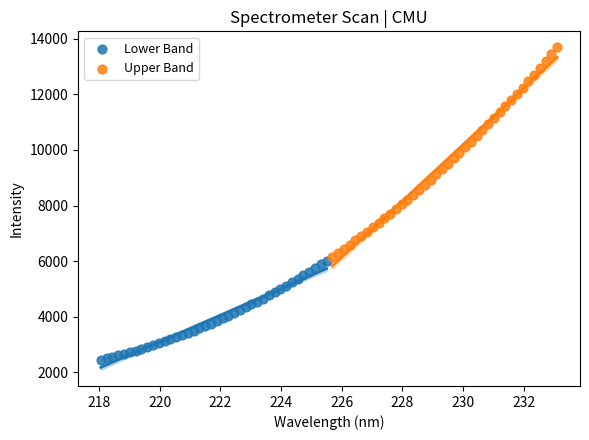

Which series has the largest Y range (max minus min)?

Upper Band